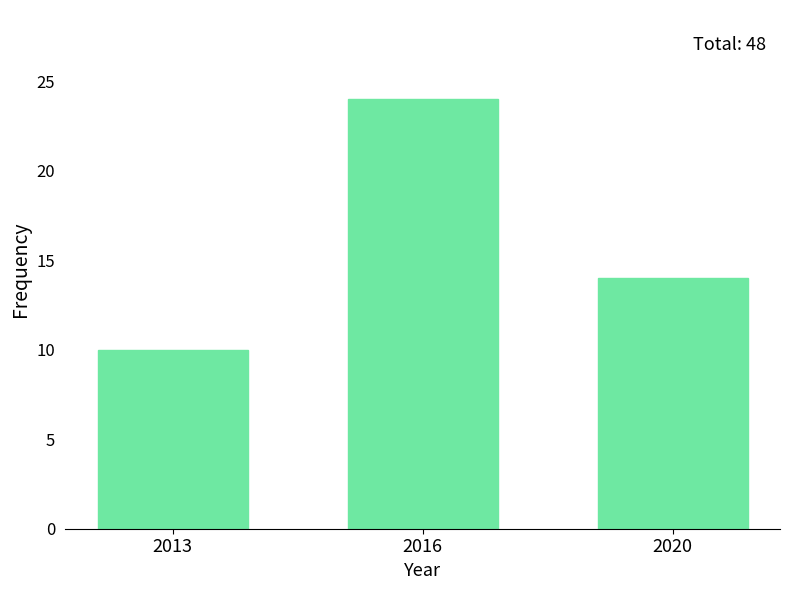

Reading left to right, extract all data points from this chart.

10	24	14